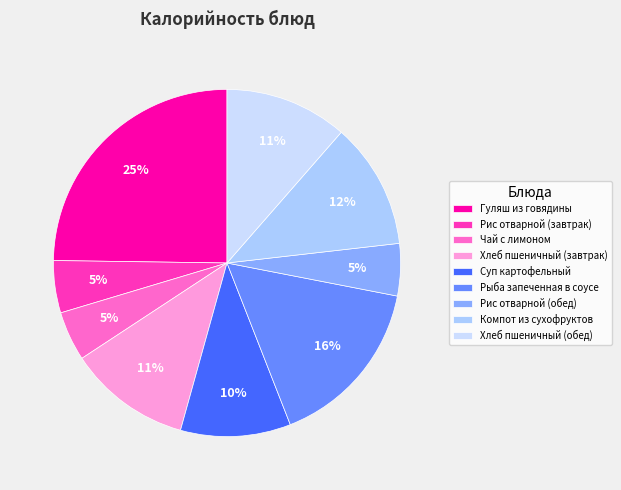

To the nearest percent, what portion does Хлеб пшеничный (обед) represent?

11%